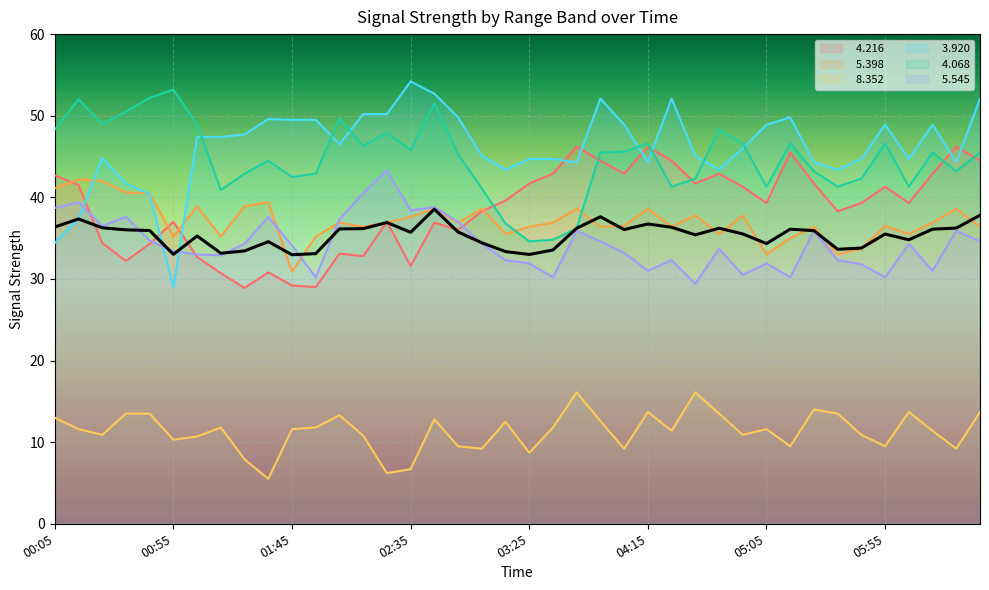

At 01:05, list the series in order from smallest to largest.

  8.352,   4.216,   5.545,   5.398,   3.920,   4.068